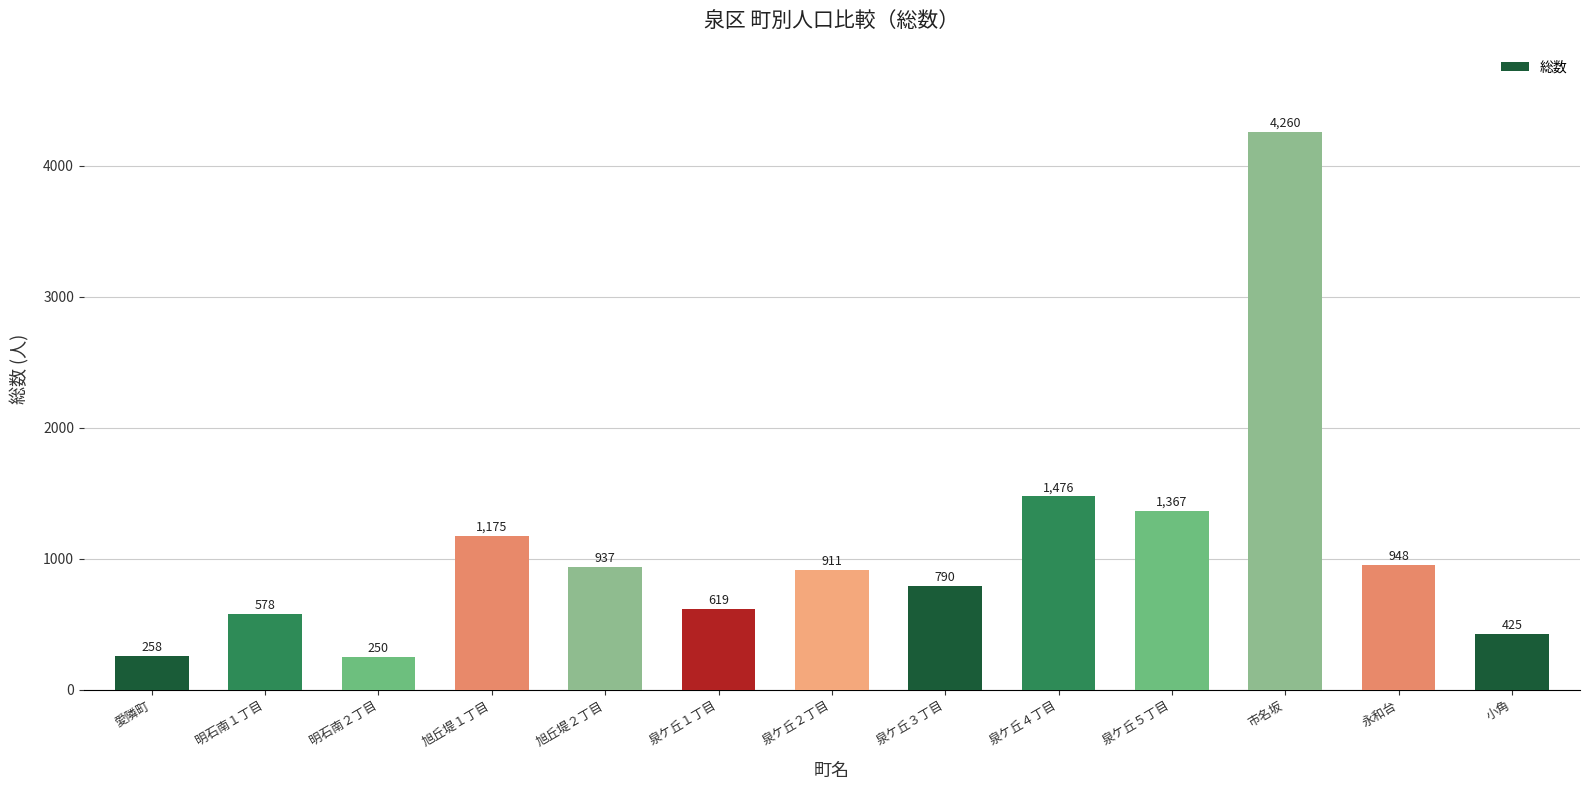

Does the chart contain stacked bars?

No